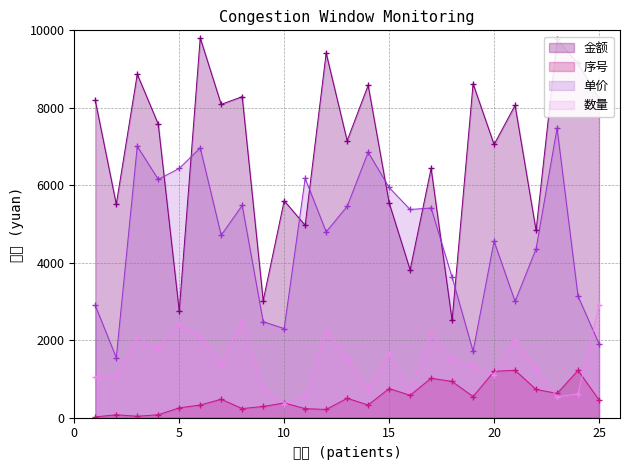

What is the sum of all 数量 values?

36459.7